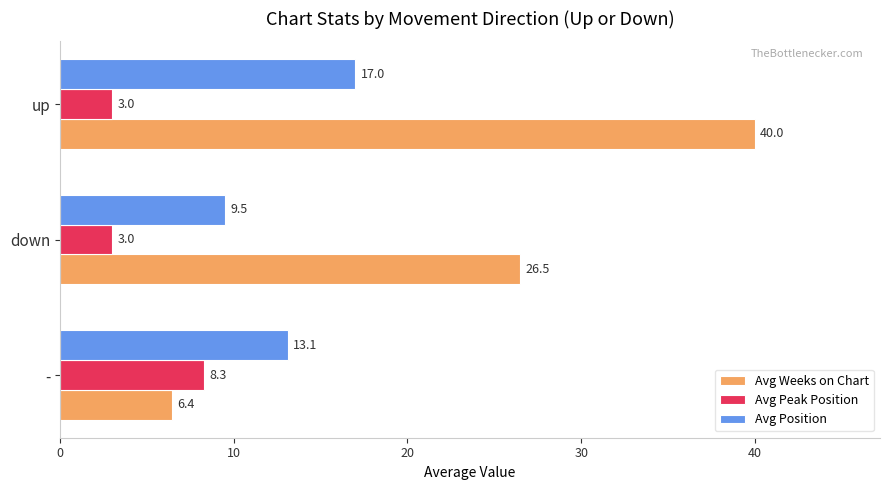

What are all the series names shown in the legend?

Avg Weeks on Chart, Avg Peak Position, Avg Position